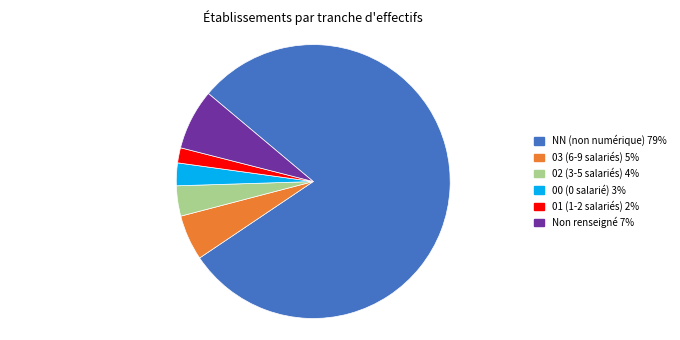

Does any single category account for the majority?

Yes